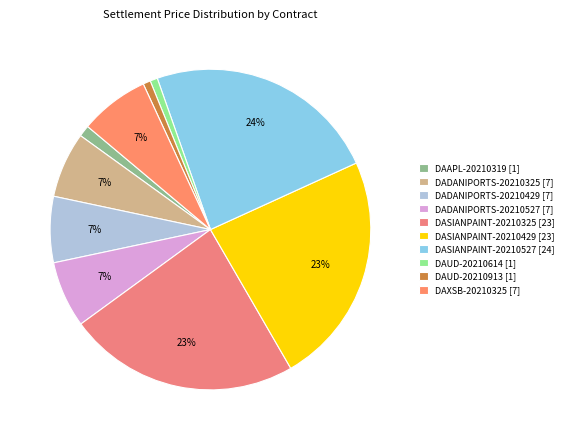

How many slices are in this pie chart?

10